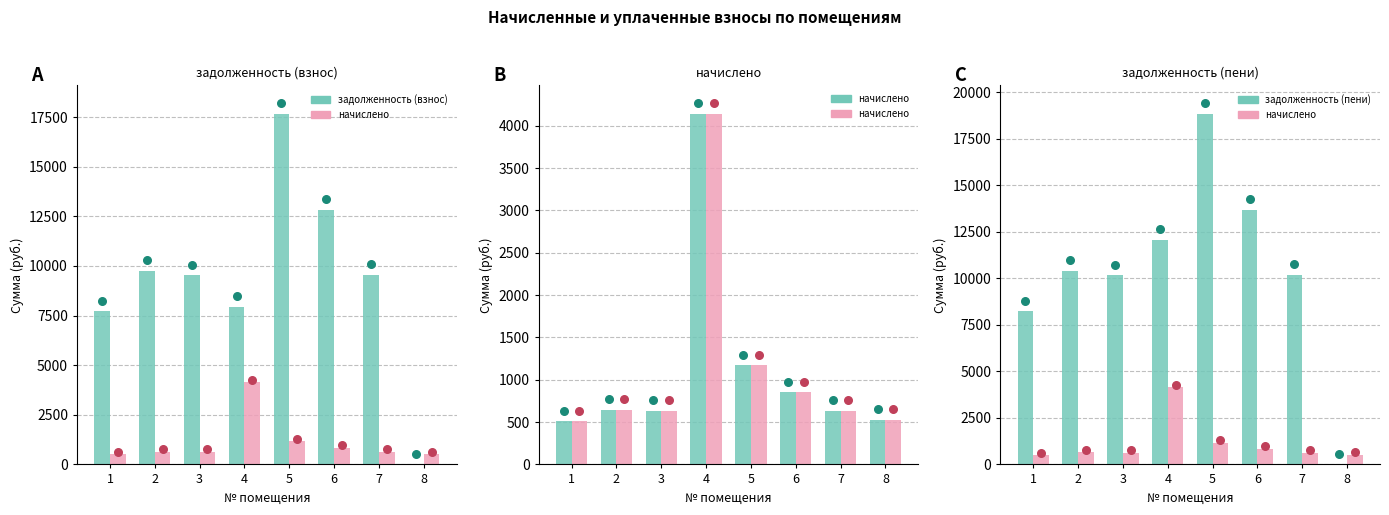

At how many categories does at least one series exceed 18349?

1